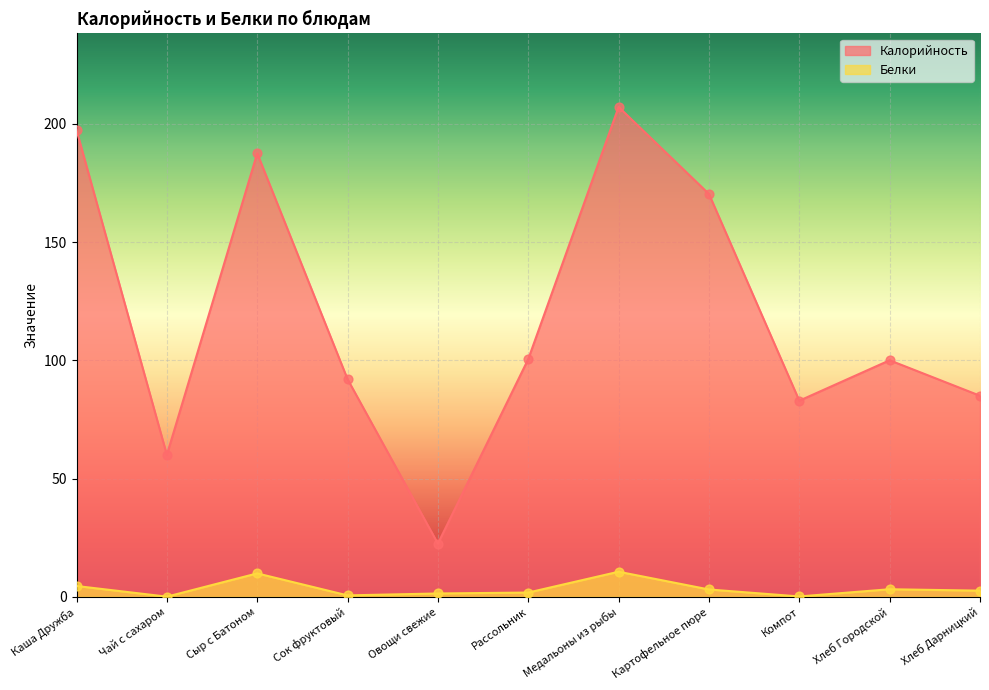

Which series contains the lowest Y value?

Белки